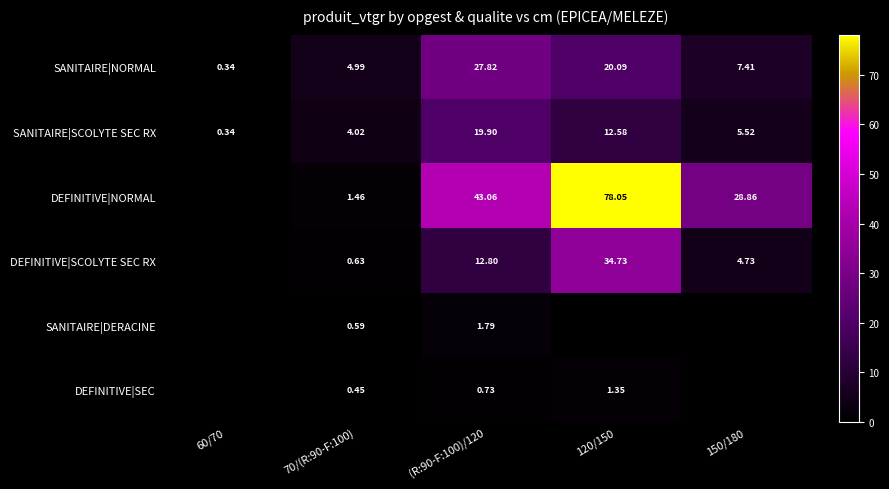

What is the difference between the maximum and minimum values in the SANITAIRE|SCOLYTE SEC RX series?

19.6